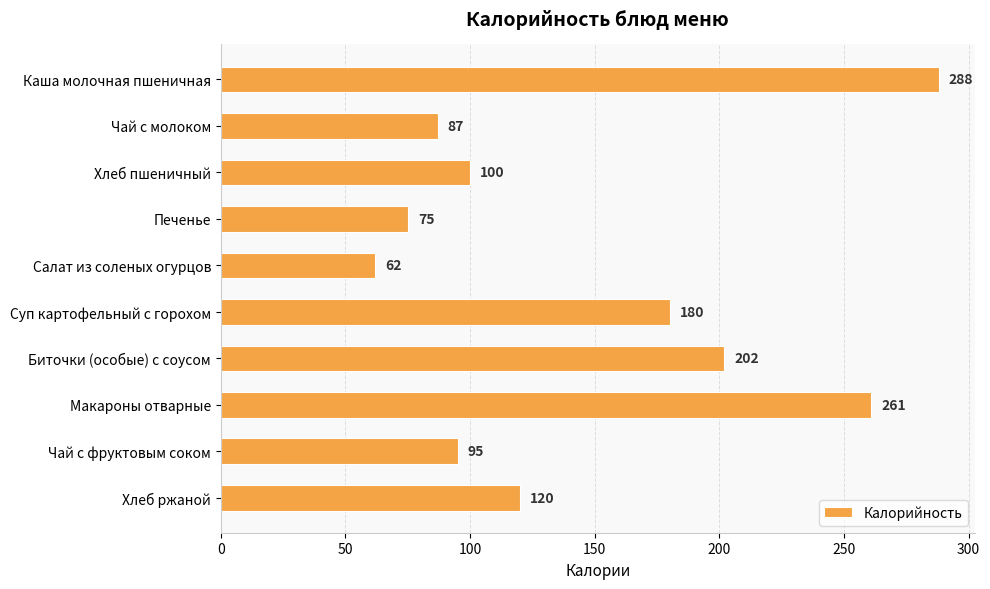

What is the difference between the maximum and second lowest values?

213